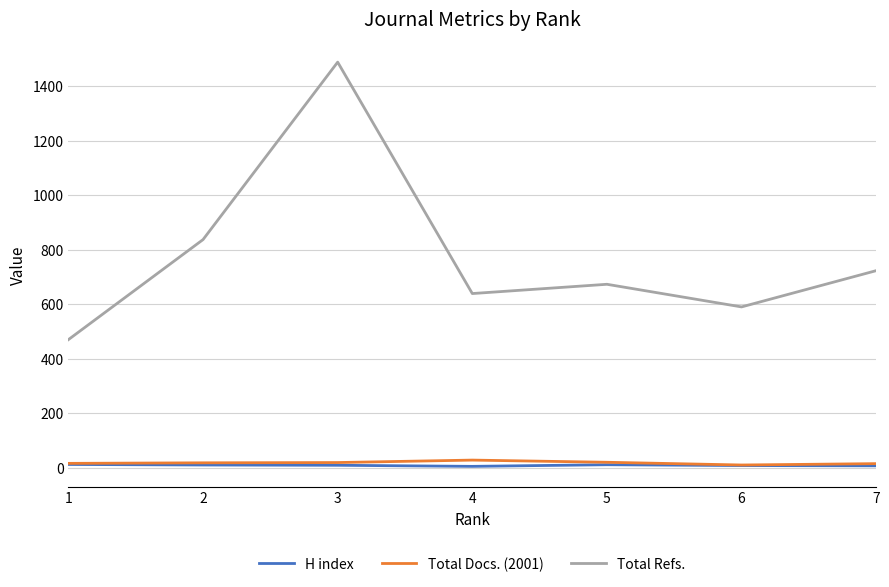

Is it true that Total Refs. equals 275 at 6?

False